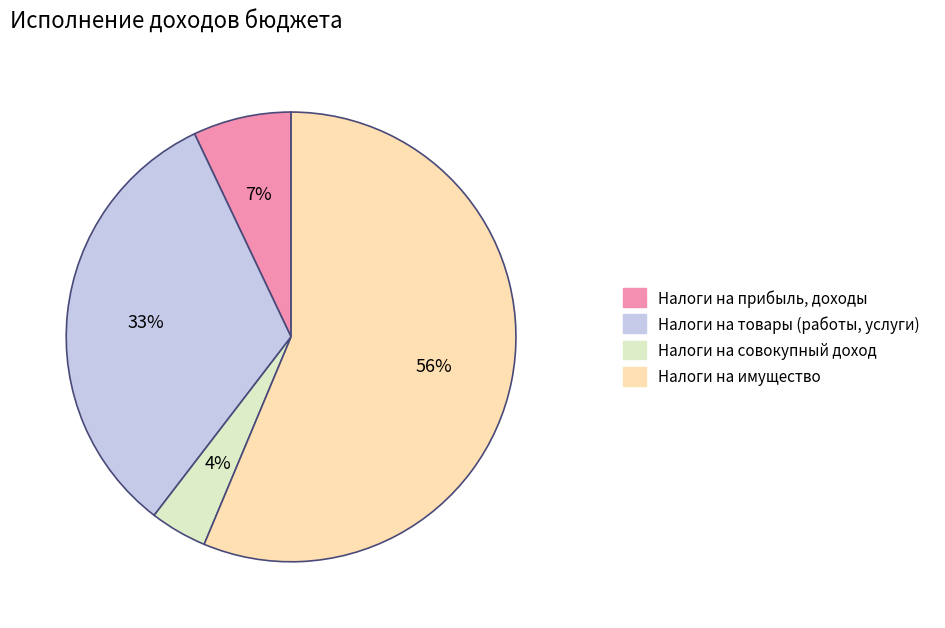

Count the number of slices in the pie.

4